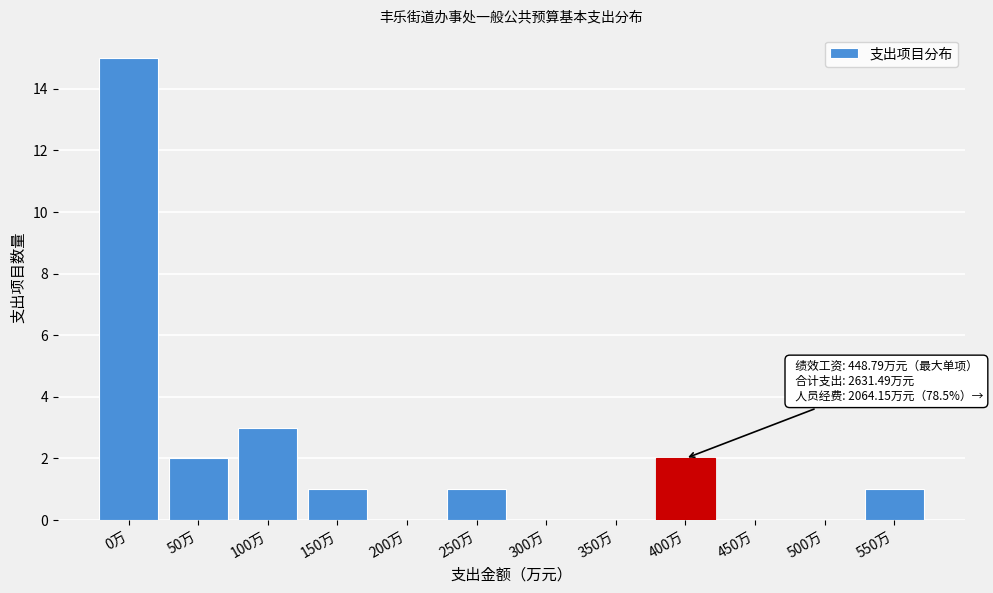

Reading right to left, extract all data points from this chart.

550万=1	500万=0	450万=0	400万=2	350万=0	300万=0	250万=1	200万=0	150万=1	100万=3	50万=2	0万=15